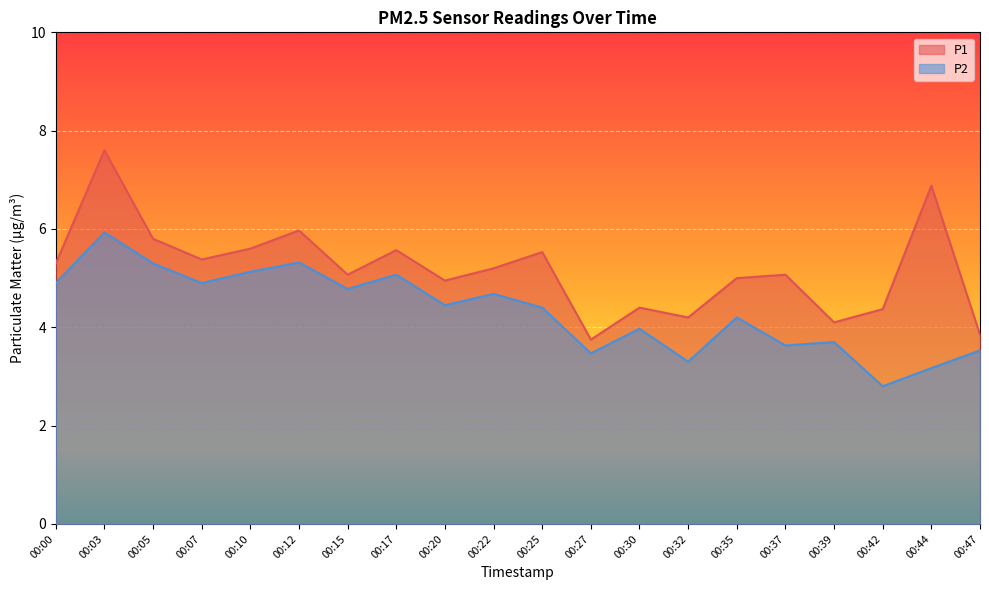

Is the value of P1 at 00:07 greater than the value of P2 at 00:42?

Yes